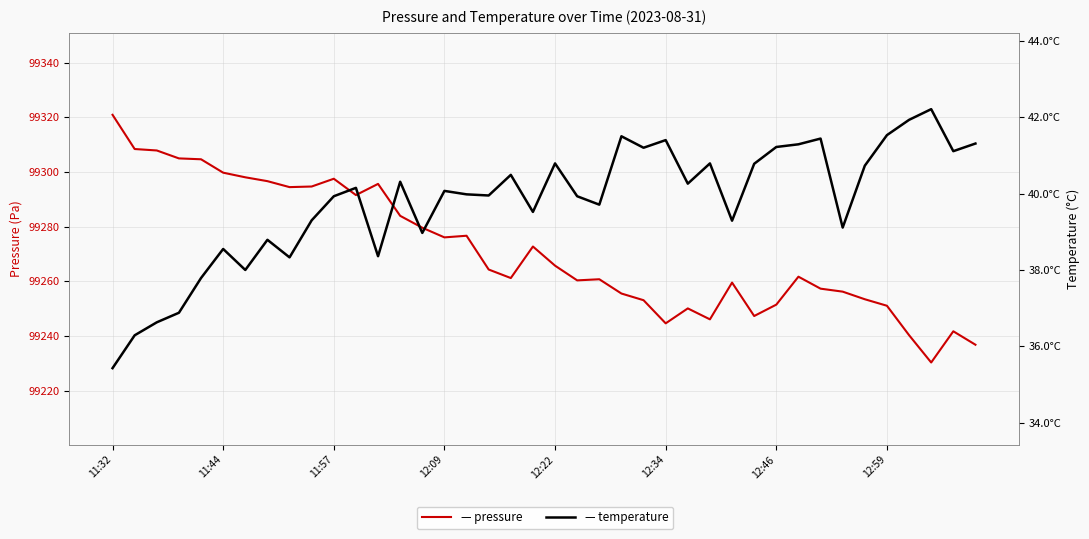

Is this an area chart (filled region under the line)?

No